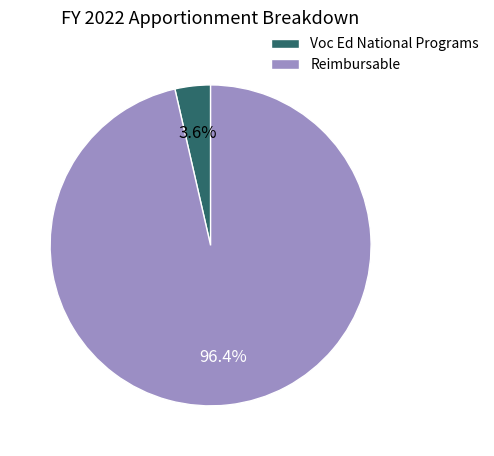

How many slices are in this pie chart?

2